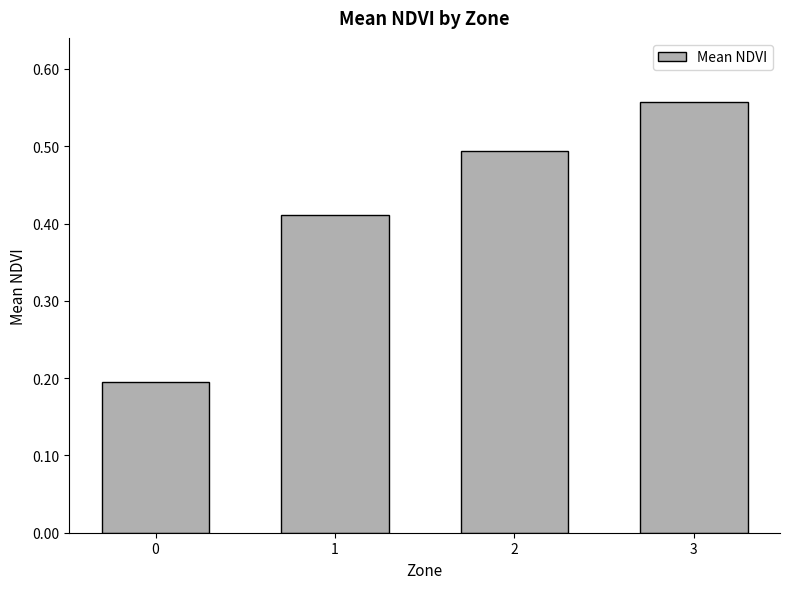

The chart shows a value of 0.1 at 1. True or false?

False